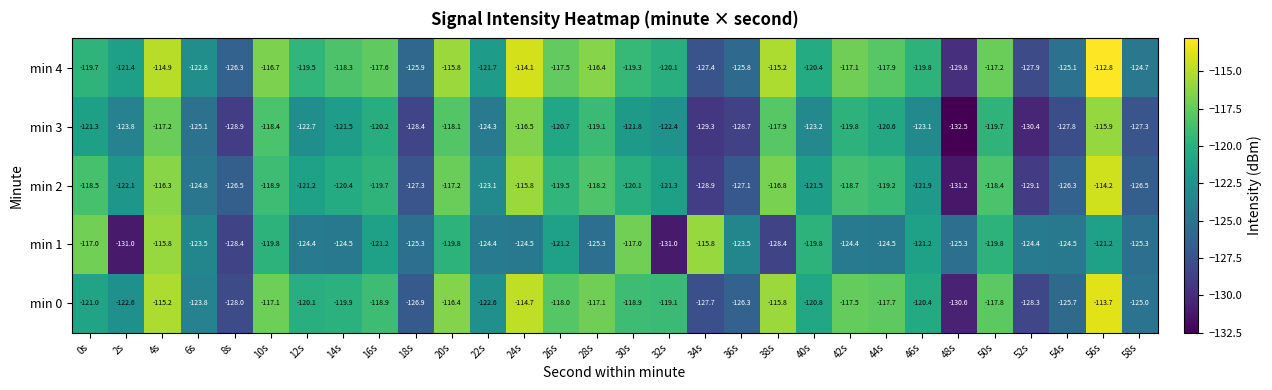

What is the maximum value for min 0?

-113.7